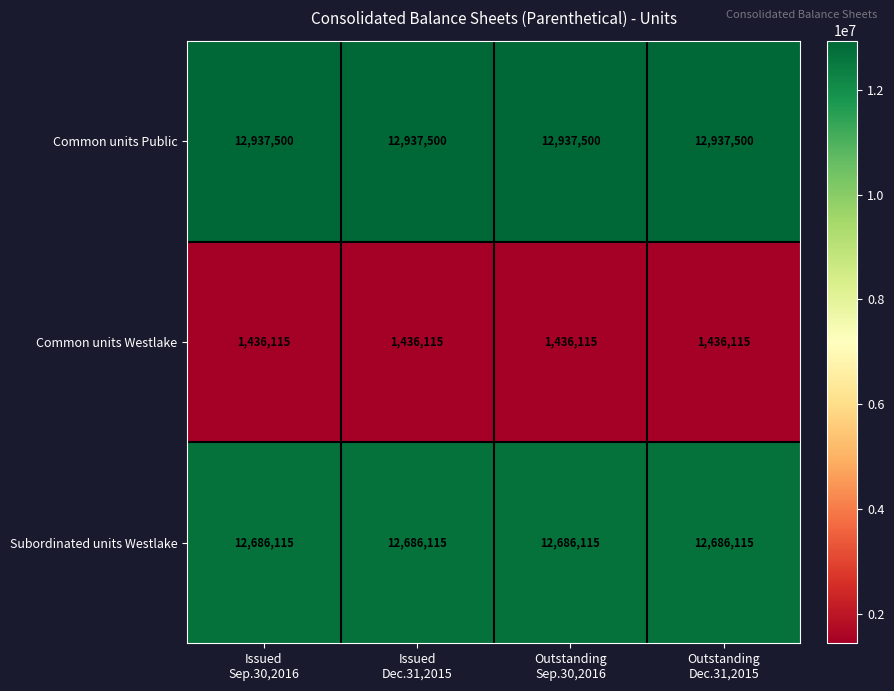

How many data points does each series have?

4